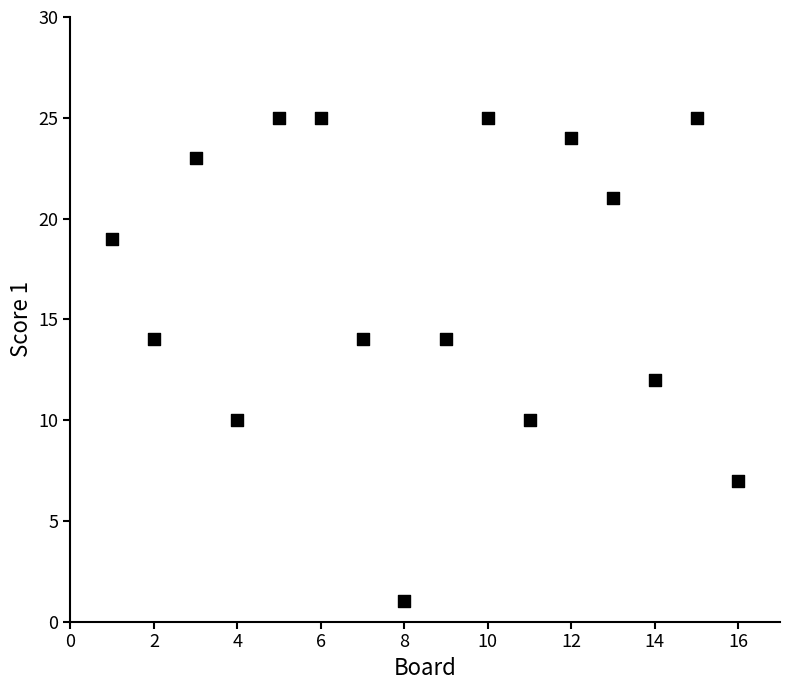

What is the range of Y values (max minus min)?

24